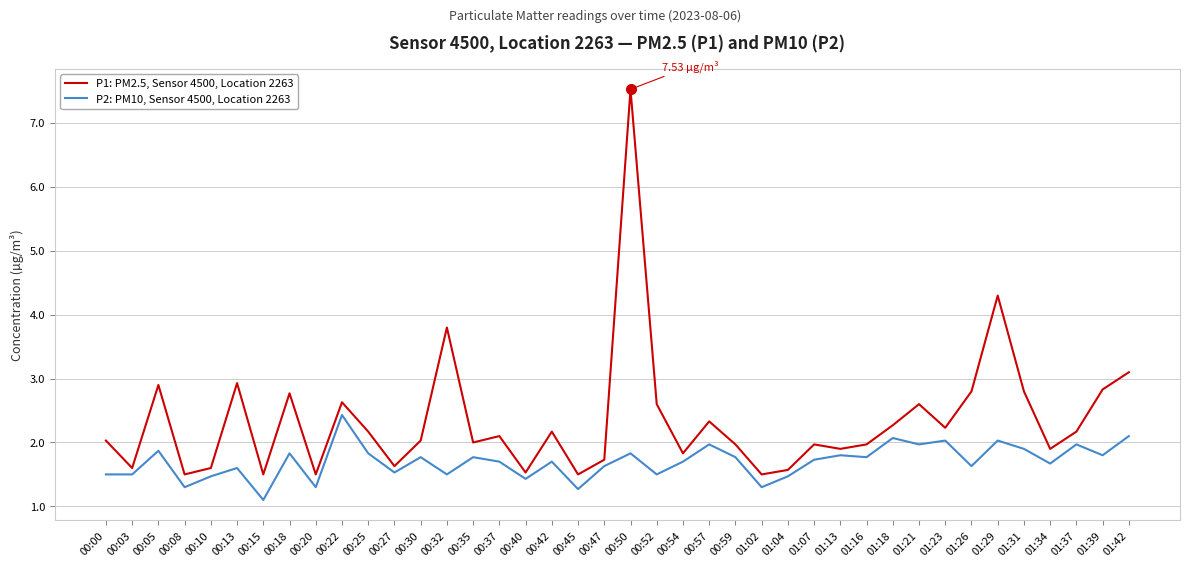

At which category does the chart reach its minimum across all series?

00:15